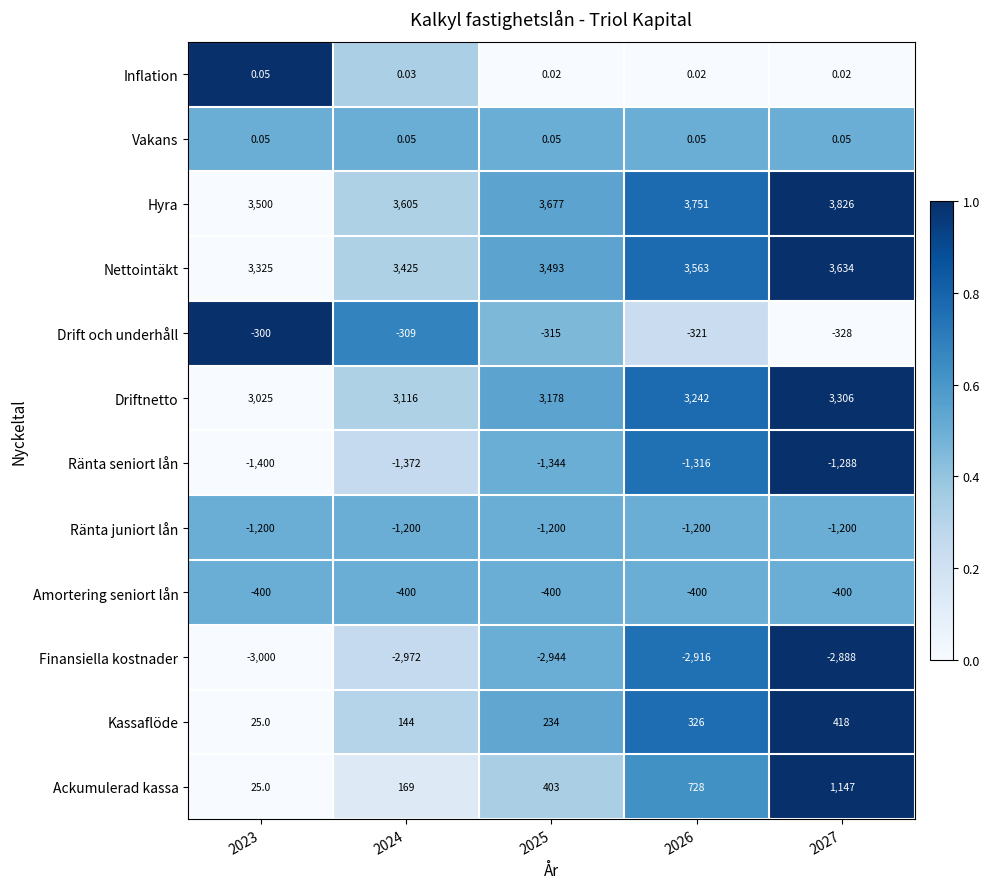

Is the value of Amortering seniort lån at 2026 greater than the value of Kassaflöde at 2027?

No